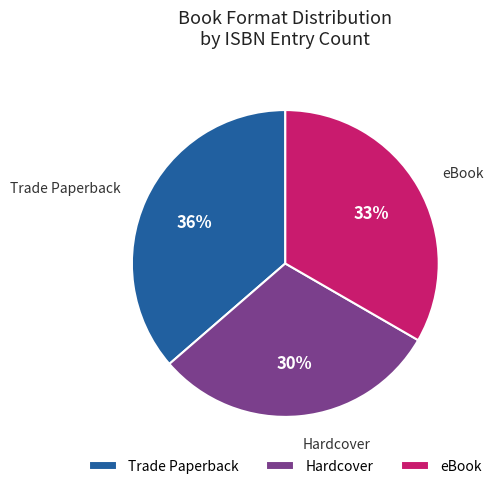

Do Hardcover and Trade Paperback together represent more than half of the pie?

Yes